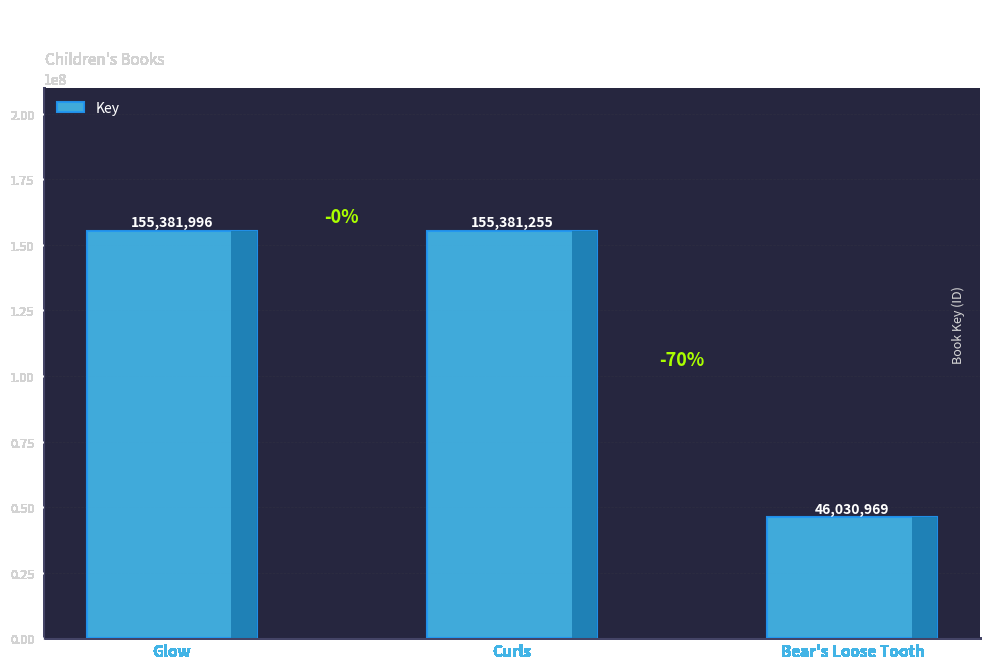

Is it true that the value at Curls is 155381255?

True